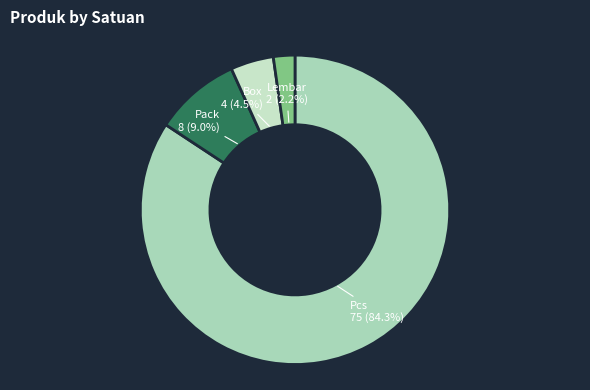

How many segments does this pie chart have?

4